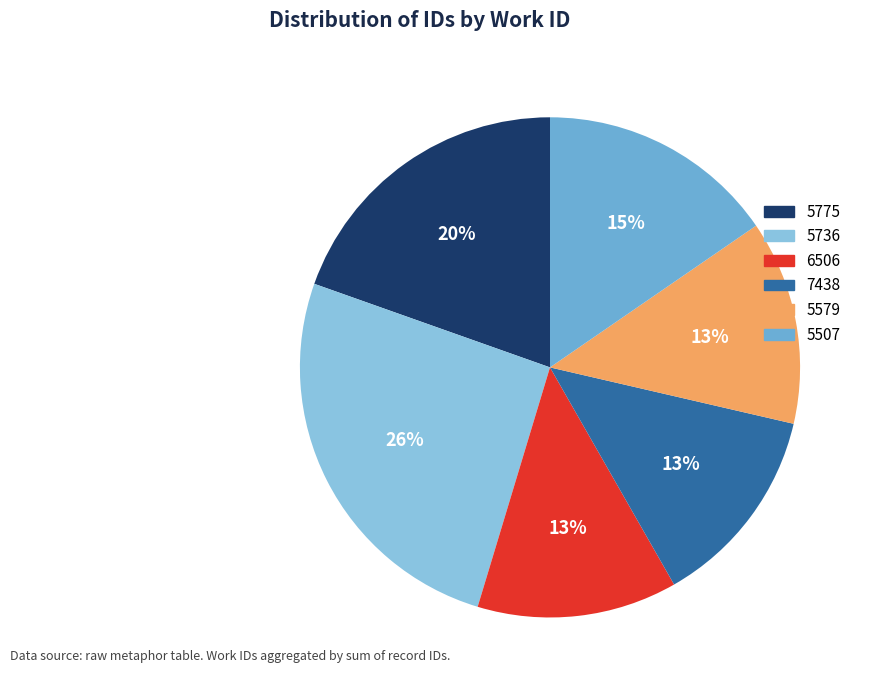

Count the number of slices in the pie.

6